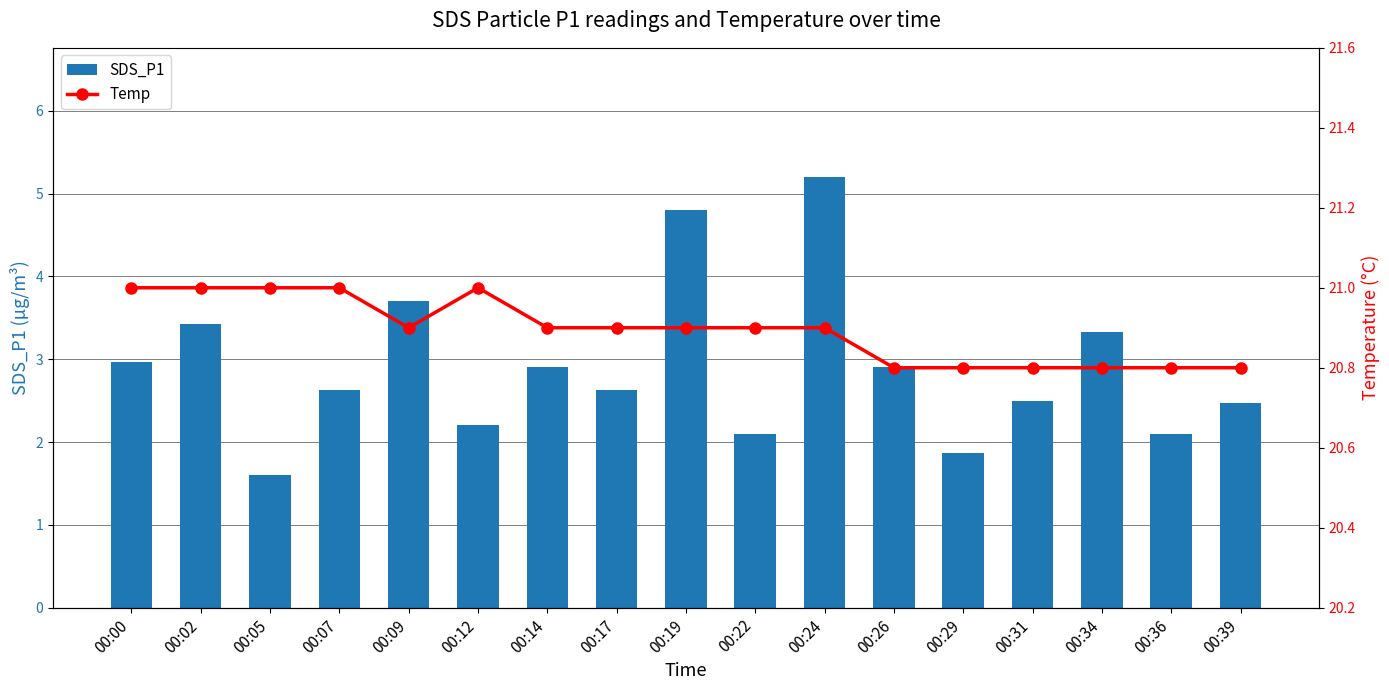

Is it true that SDS_P1 equals 0.5 at 00:05?

False